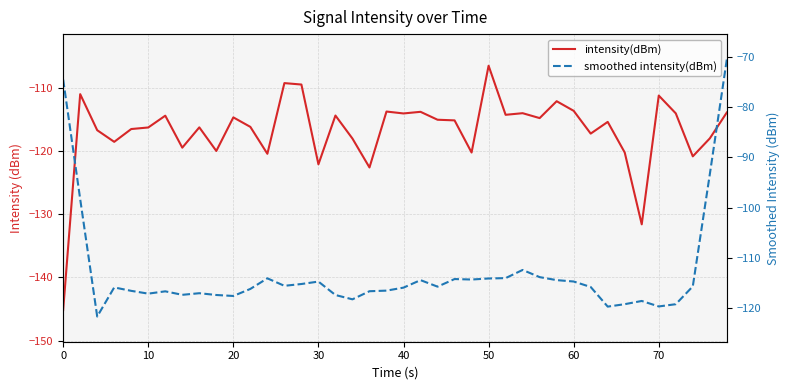

Reading left to right, list all the values displayed in this chart.

intensity(dBm): -145.2	-111.0	-116.7	-118.6	-116.5	-116.3	-114.4	-119.5	-116.3	-120.0	-114.7	-116.2	-120.4	-109.3	-109.5	-122.1	-114.4	-118.0	-122.6	-113.8	-114.1	-113.8	-115.1	-115.2	-120.2	-106.5	-114.3	-114.0	-114.8	-112.1	-113.7	-117.3	-115.4	-120.2	-131.6	-111.2	-114.1	-120.8	-118.0	-113.9
smoothed intensity(dBm): -74.6	-98.3	-121.6	-115.8	-116.5	-117.1	-116.6	-117.3	-117.0	-117.3	-117.5	-116.1	-114.0	-115.5	-115.1	-114.7	-117.3	-118.2	-116.6	-116.5	-115.9	-114.4	-115.7	-114.2	-114.3	-114.0	-114.0	-112.4	-113.8	-114.4	-114.6	-115.7	-119.6	-119.1	-118.5	-119.6	-119.1	-115.6	-93.4	-70.6